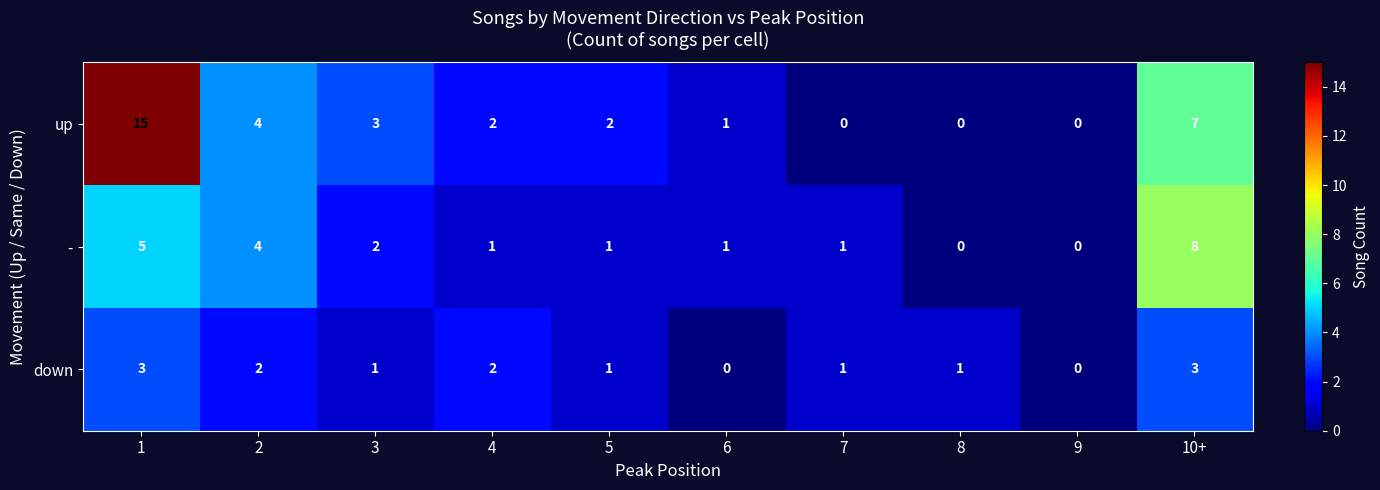

List the series in order of their overall mean, highest first.

up, -, down